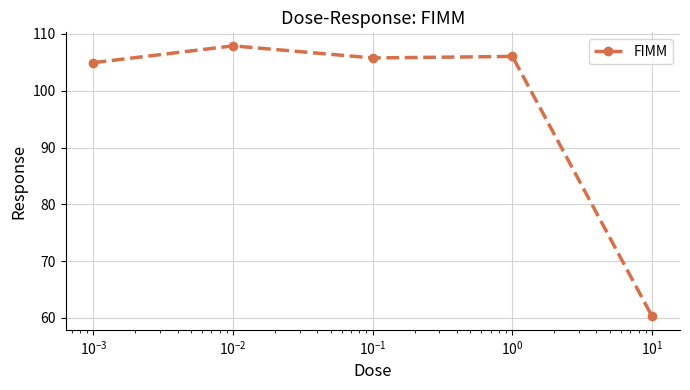

What is the maximum value shown in the chart?

107.9